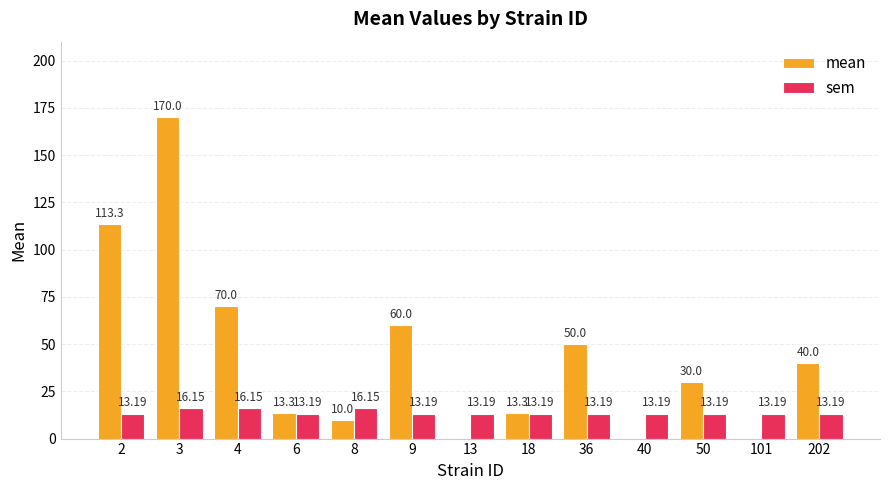

What is the average value of the mean series?

43.8